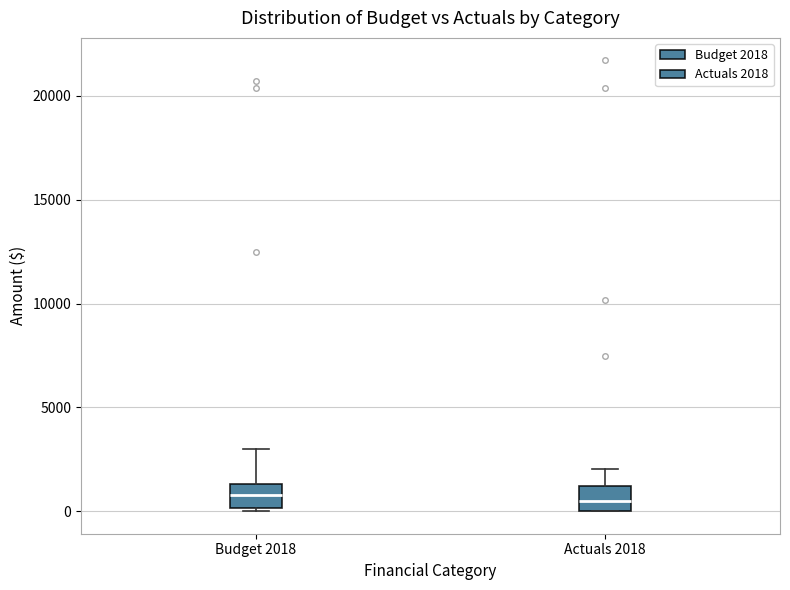

Reading left to right, read every box against the y-axis: the position of its median line, the range the box covers, and the ends of its whiskers. The values are not printed on the chart, so give them approximately, as read against the axis.

Budget 2018: median 1000, box 0 to 1500, whiskers 0 to 3000
Actuals 2018: median 500, box 0 to 1000, whiskers 0 to 2000